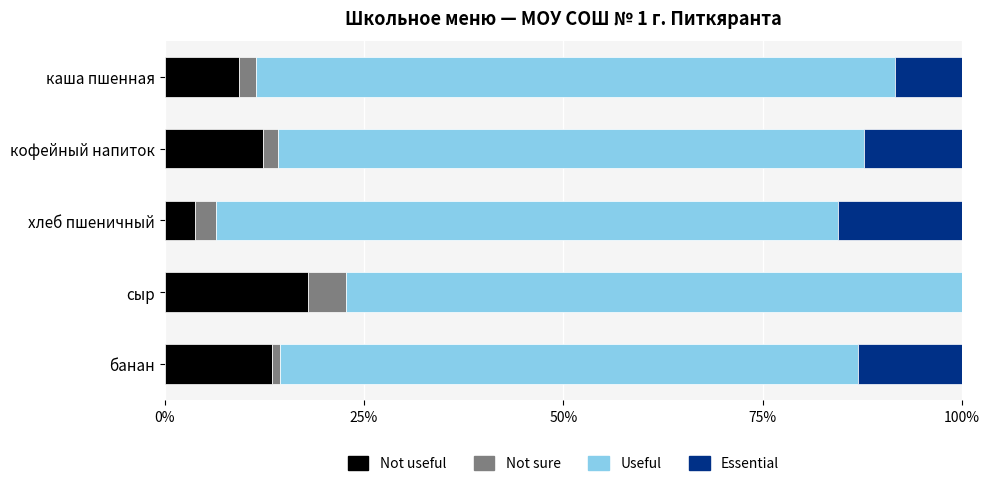

What is the total value across all series at сыр?

100.0